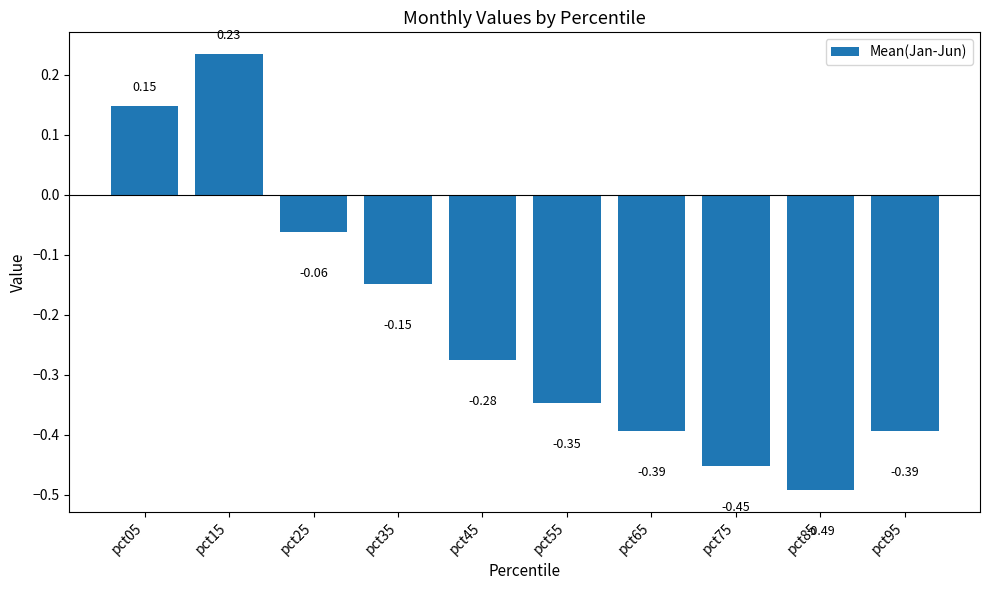

What is the difference between the maximum and minimum values?

0.7